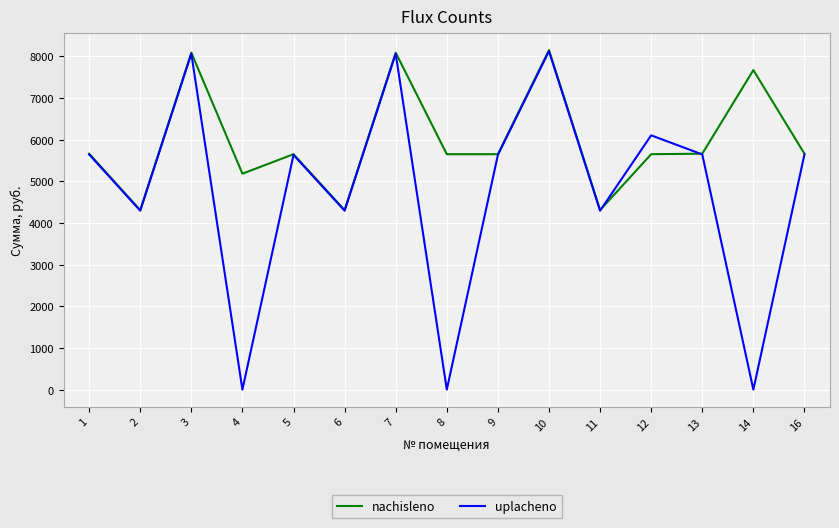

How many interior local peaks does the uplacheno series have?

5